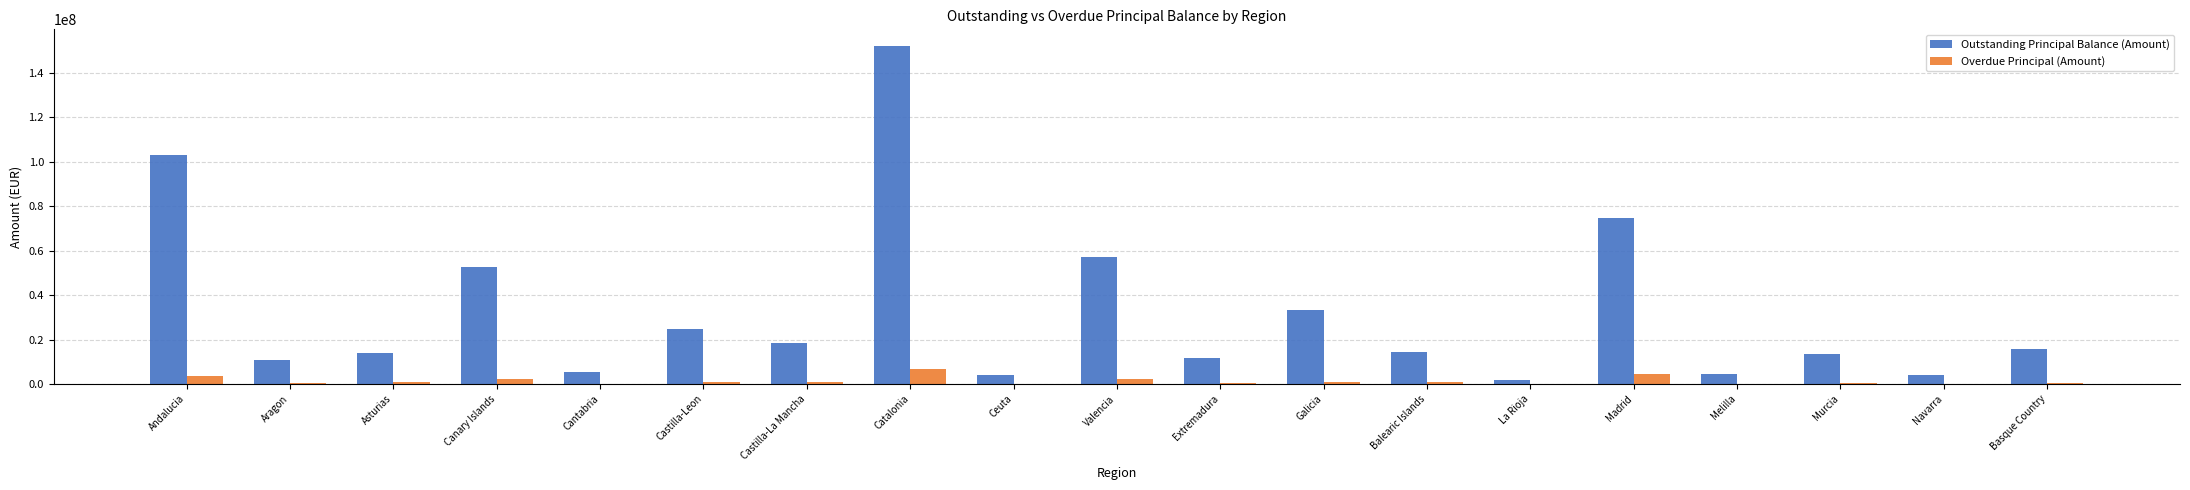

What is the average value of the Outstanding Principal Balance (Amount) series?

32404033.4